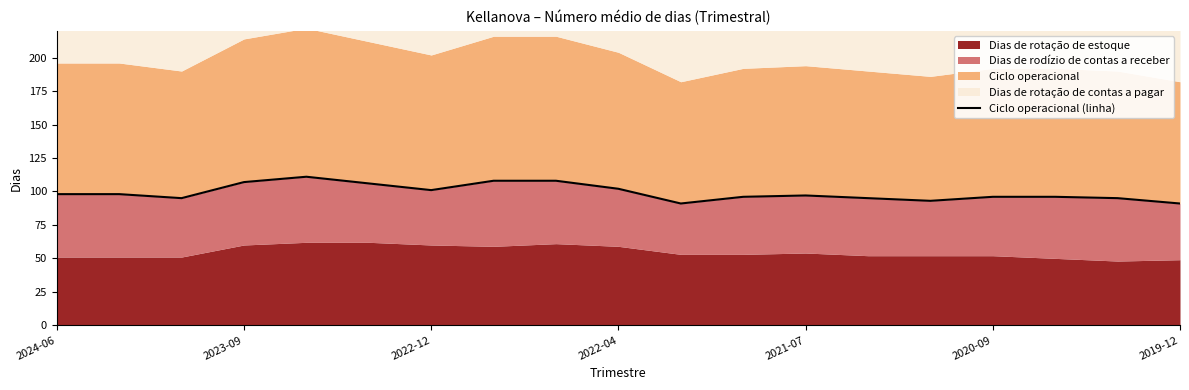

What is the value of the 11th point from the left?

91